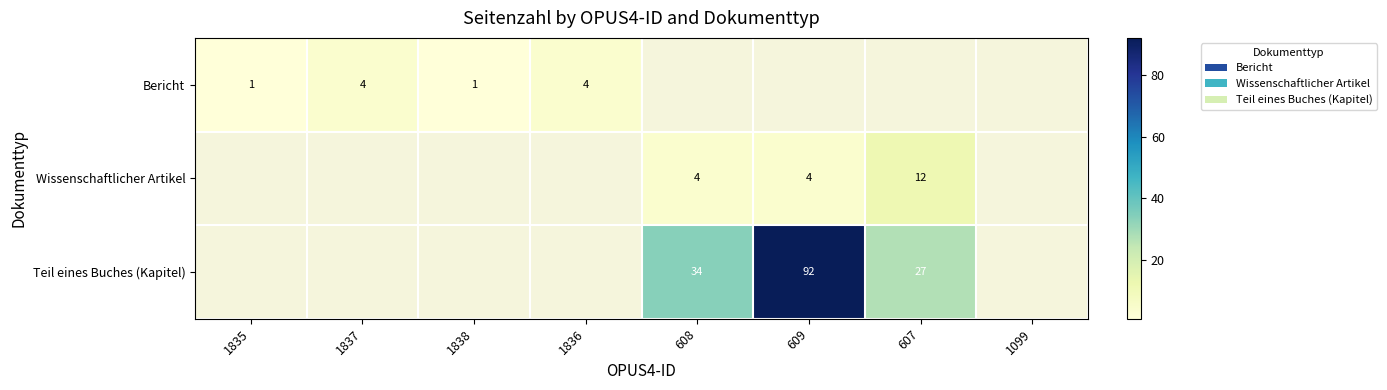

Which category has the lowest value across all series?

1835